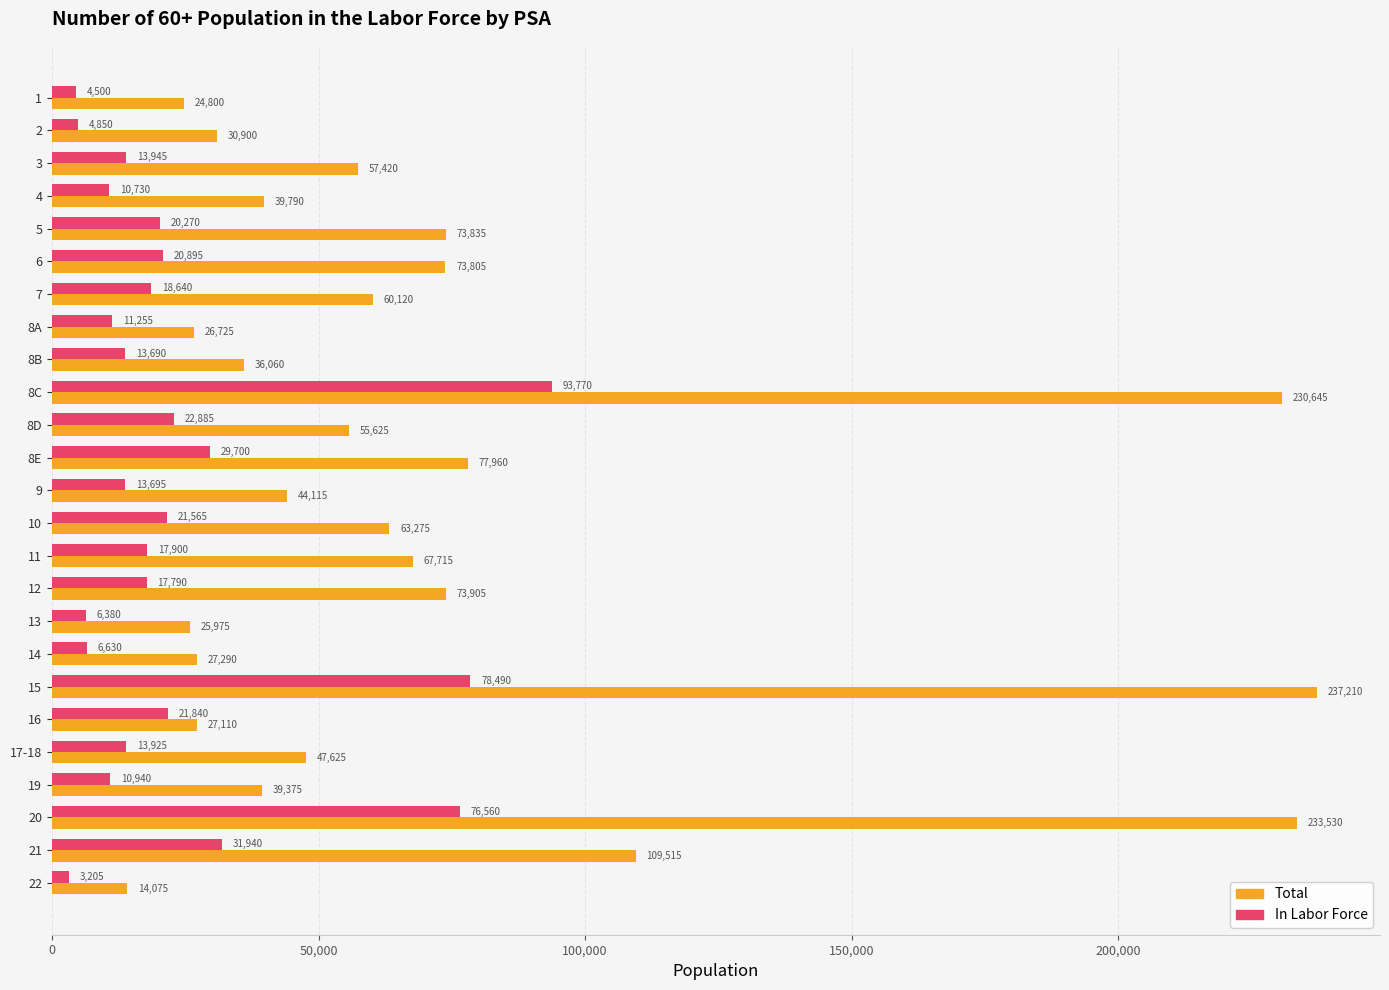

Rank the series by their average value, from lowest to highest.

In Labor Force, Total